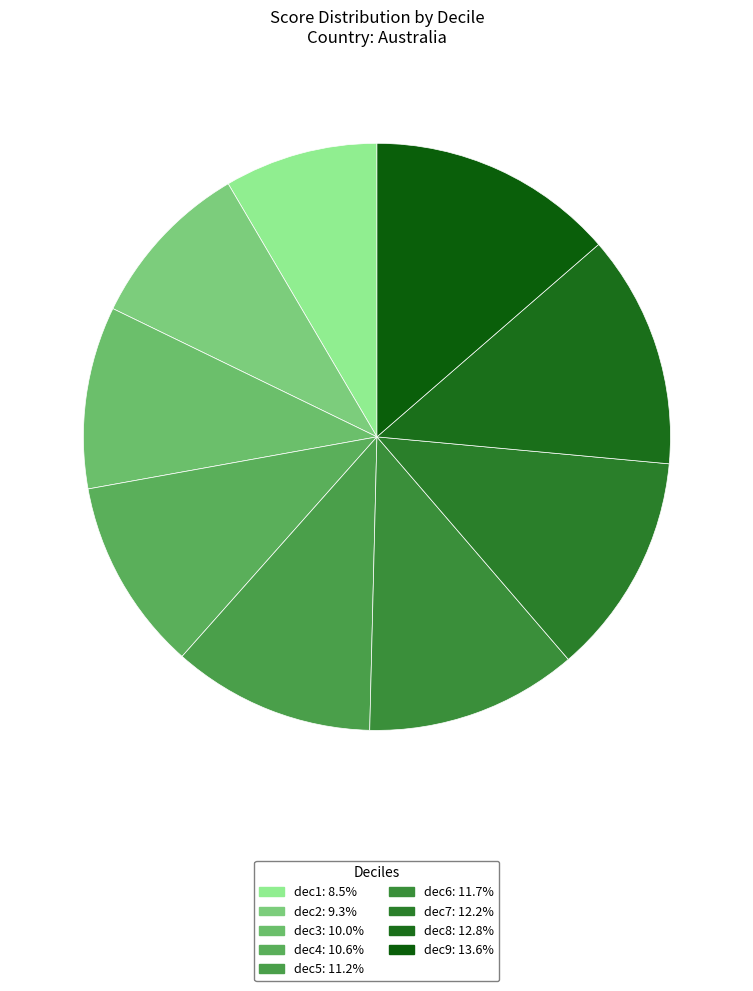

How much of the chart is everything except dec5?

88.8%